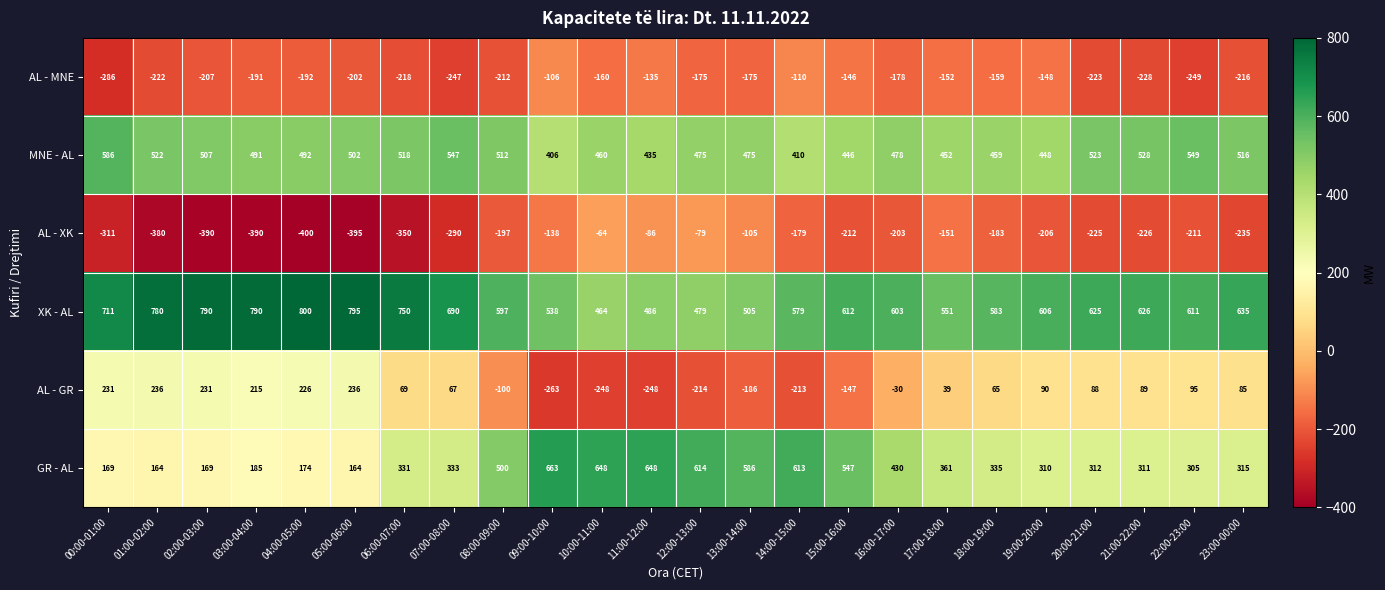

At which label does AL - XK first exceed -211?

08:00-09:00